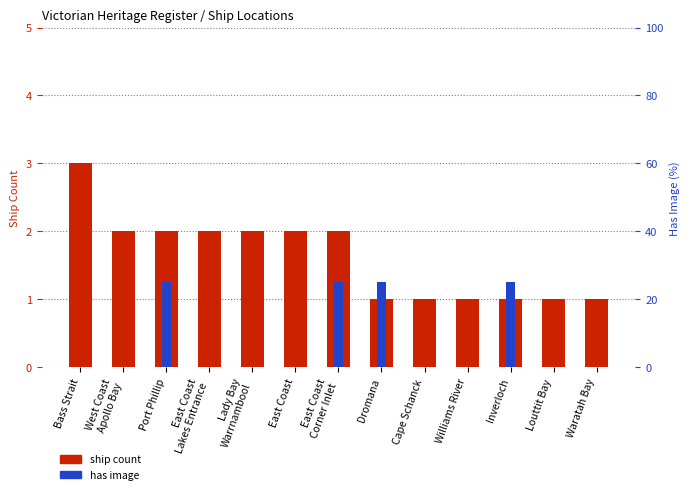

At which category is the sum across all series the highest?

Port Phillip